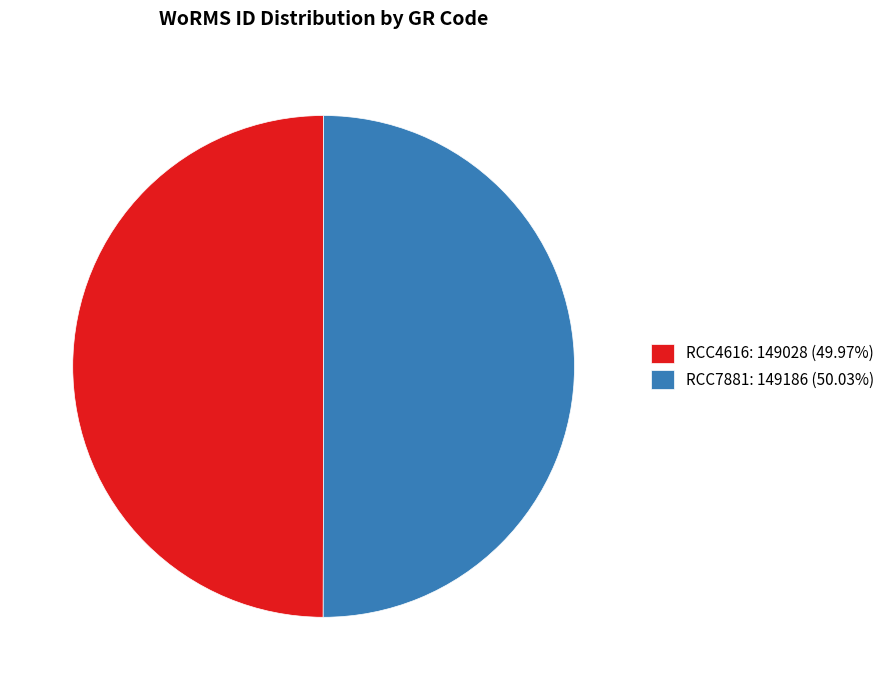

Approximately how many times larger is the value at RCC4616: 149028 (49.97%) compared to RCC7881: 149186 (50.03%)?

1.0